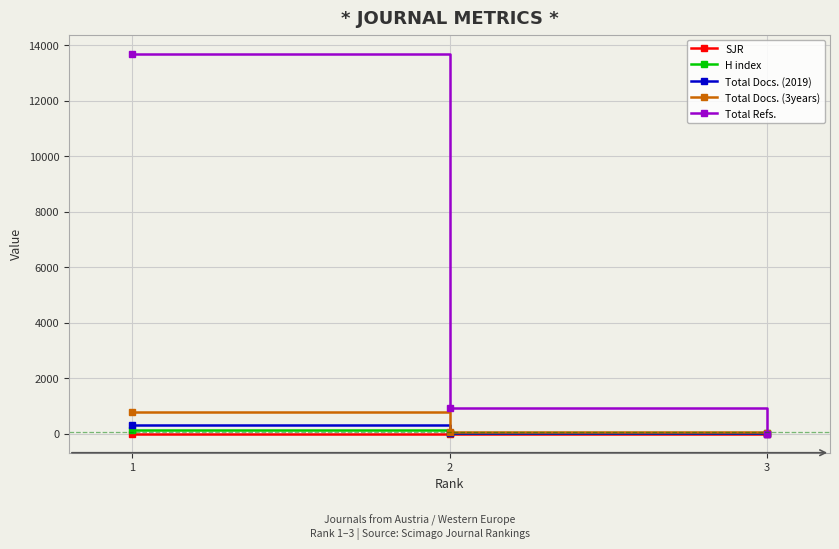

At how many categories does at least one series exceed 8059?

1